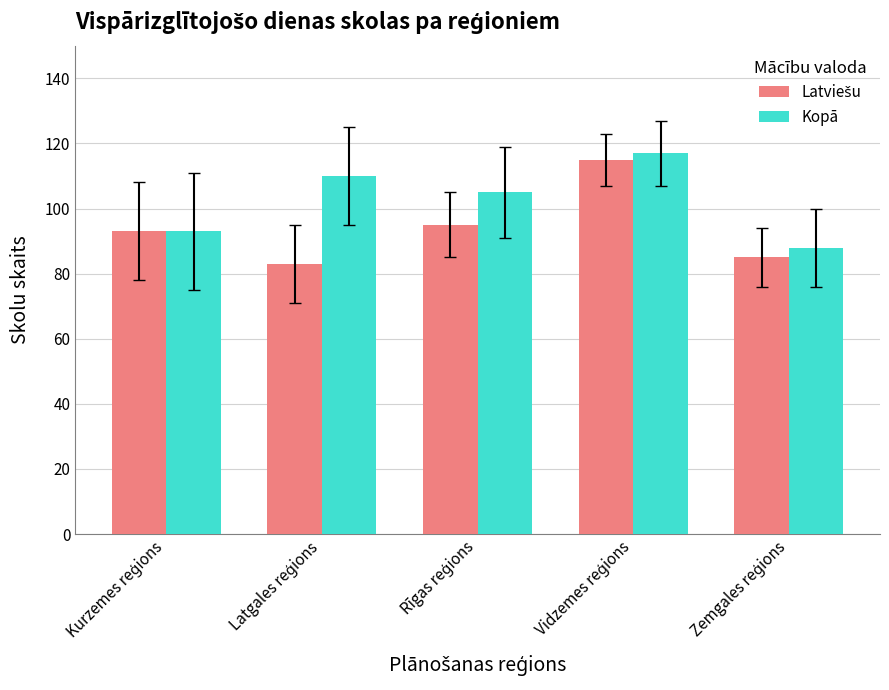

What is the sum of all Kopā values?

513